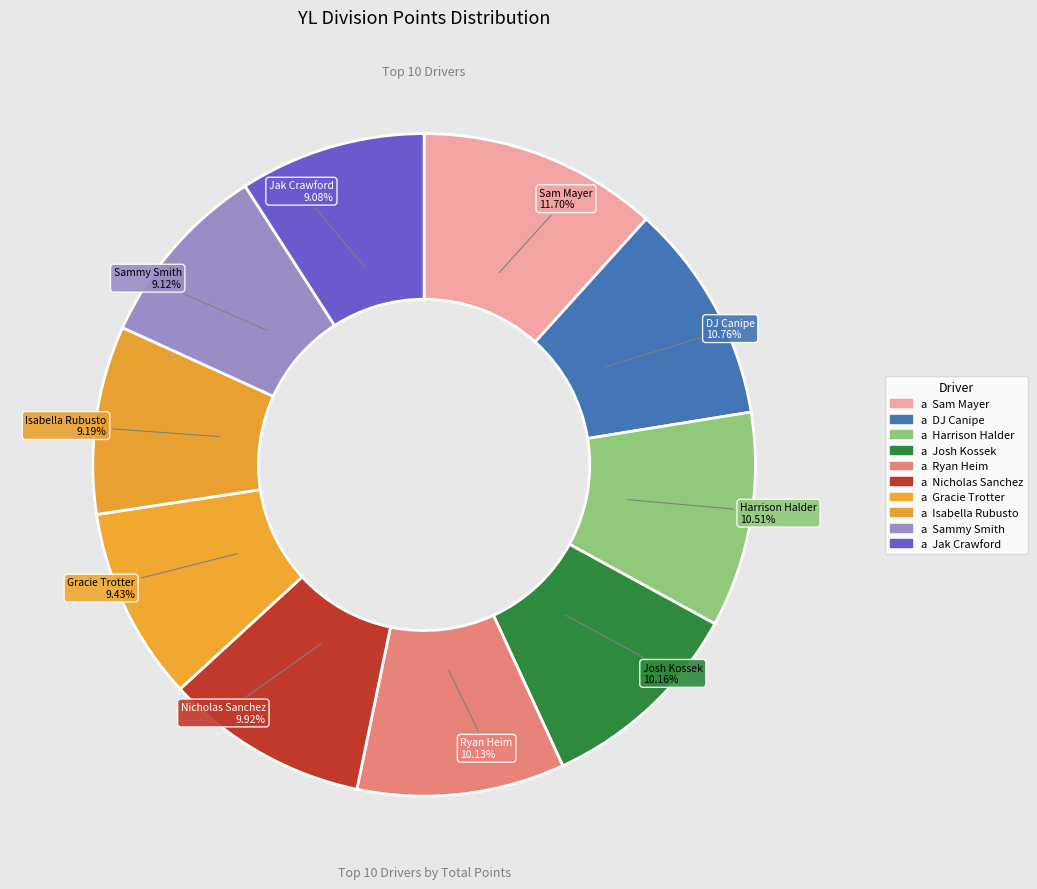

Rank the categories by value from highest to lowest.

Sam Mayer, DJ Canipe, Harrison Halder, Josh Kossek, Ryan Heim, Nicholas Sanchez, Gracie Trotter, Isabella Rubusto, Sammy Smith, Jak Crawford